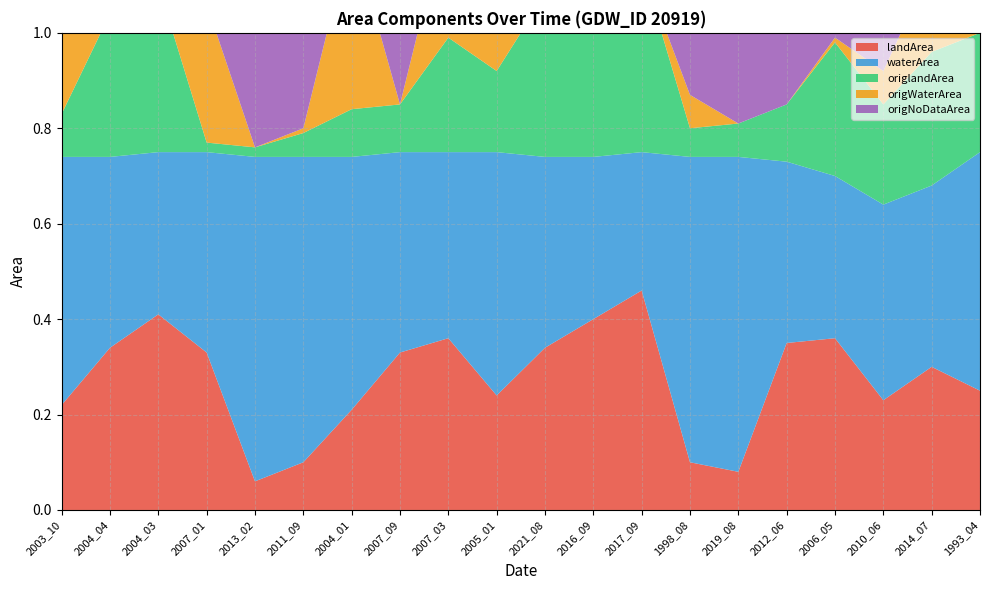

Reading left to right, transcribe all the data shown in this chart.

landArea: 2003_10=0.2	2004_04=0.3	2004_03=0.4	2007_01=0.3	2013_02=0.1	2011_09=0.1	2004_01=0.2	2007_09=0.3	2007_03=0.4	2005_01=0.2	2021_08=0.3	2016_09=0.4	2017_09=0.5	1998_08=0.1	2019_08=0.1	2012_06=0.3	2006_05=0.4	2010_06=0.2	2014_07=0.3	1993_04=0.2
waterArea: 2003_10=0.5	2004_04=0.4	2004_03=0.3	2007_01=0.4	2013_02=0.7	2011_09=0.6	2004_01=0.5	2007_09=0.4	2007_03=0.4	2005_01=0.5	2021_08=0.4	2016_09=0.3	2017_09=0.3	1998_08=0.6	2019_08=0.7	2012_06=0.4	2006_05=0.3	2010_06=0.4	2014_07=0.4	1993_04=0.5
origlandArea: 2003_10=0.1	2004_04=0.3	2004_03=0.3	2007_01=0.0	2013_02=0.0	2011_09=0.1	2004_01=0.1	2007_09=0.1	2007_03=0.2	2005_01=0.2	2021_08=0.3	2016_09=0.4	2017_09=0.4	1998_08=0.1	2019_08=0.1	2012_06=0.1	2006_05=0.3	2010_06=0.2	2014_07=0.3	1993_04=0.2
origWaterArea: 2003_10=0.2	2004_04=0.1	2004_03=0.1	2007_01=0.3	2013_02=0.0	2011_09=0.0	2004_01=0.4	2007_09=0.0	2007_03=0.3	2005_01=0.5	2021_08=0.0	2016_09=0.0	2017_09=0.0	1998_08=0.1	2019_08=0.0	2012_06=0.0	2006_05=0.0	2010_06=0.1	2014_07=0.2	1993_04=0.5
origNoDataArea: 2003_10=0.5	2004_04=0.3	2004_03=0.3	2007_01=0.4	2013_02=0.7	2011_09=0.7	2004_01=0.3	2007_09=0.7	2007_03=0.2	2005_01=0.1	2021_08=0.4	2016_09=0.4	2017_09=0.3	1998_08=0.6	2019_08=0.7	2012_06=0.6	2006_05=0.5	2010_06=0.5	2014_07=0.3	1993_04=0.0